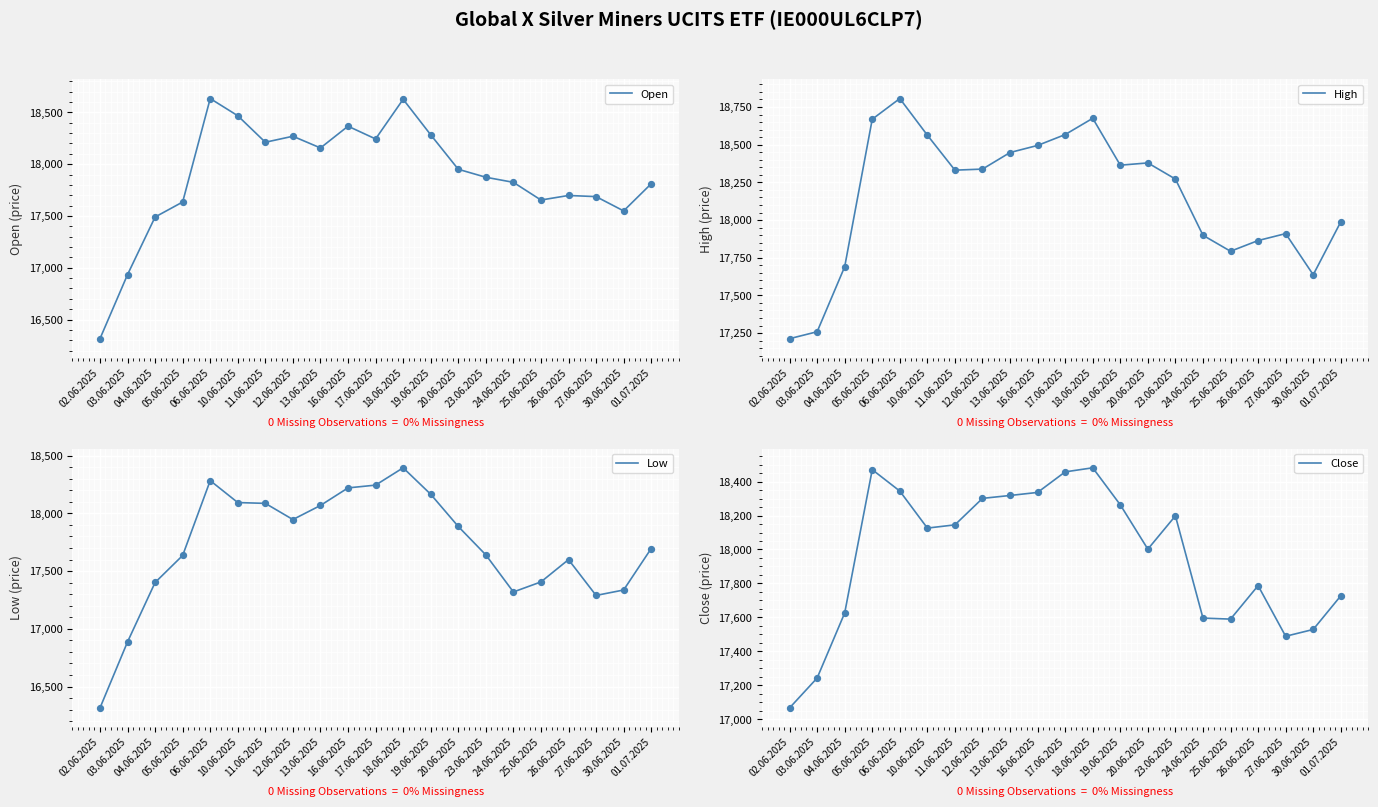

What are all the series names shown in the legend?

Open, High, Low, Close